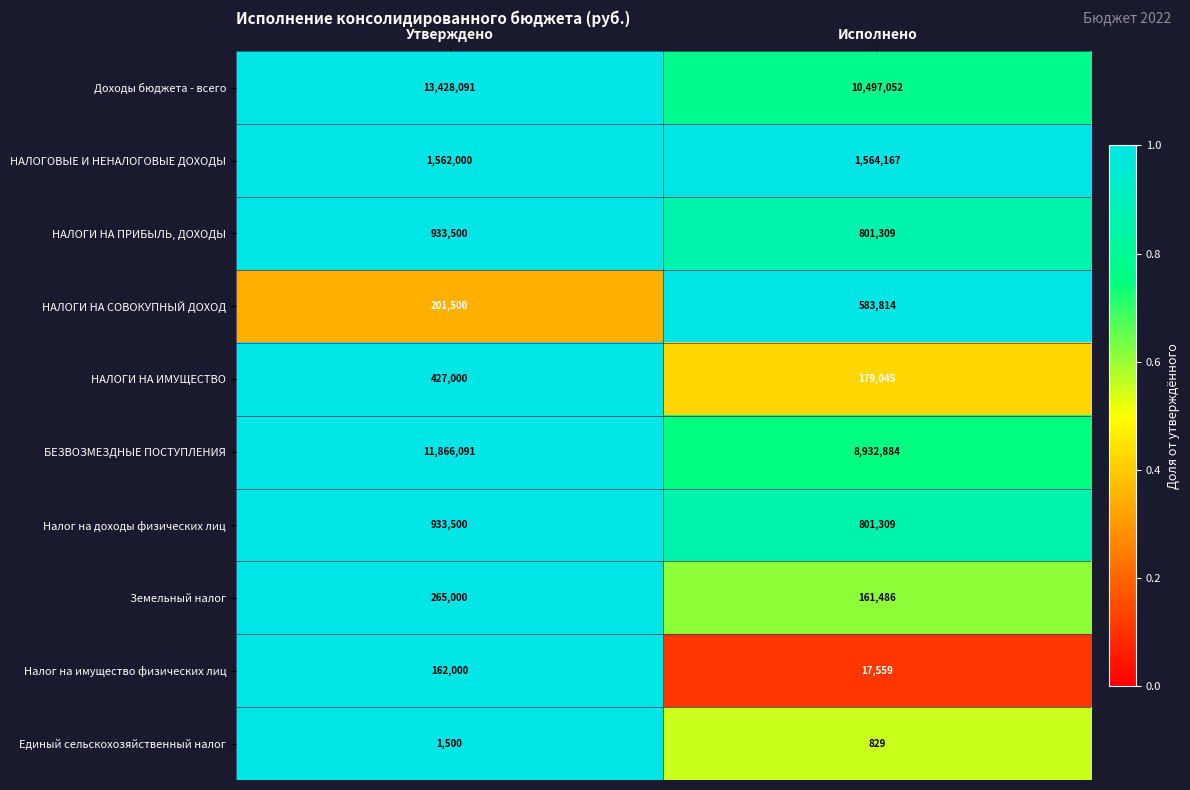

Which series changed the most between Утверждено and Исполнено?

БЕЗВОЗМЕЗДНЫЕ ПОСТУПЛЕНИЯ